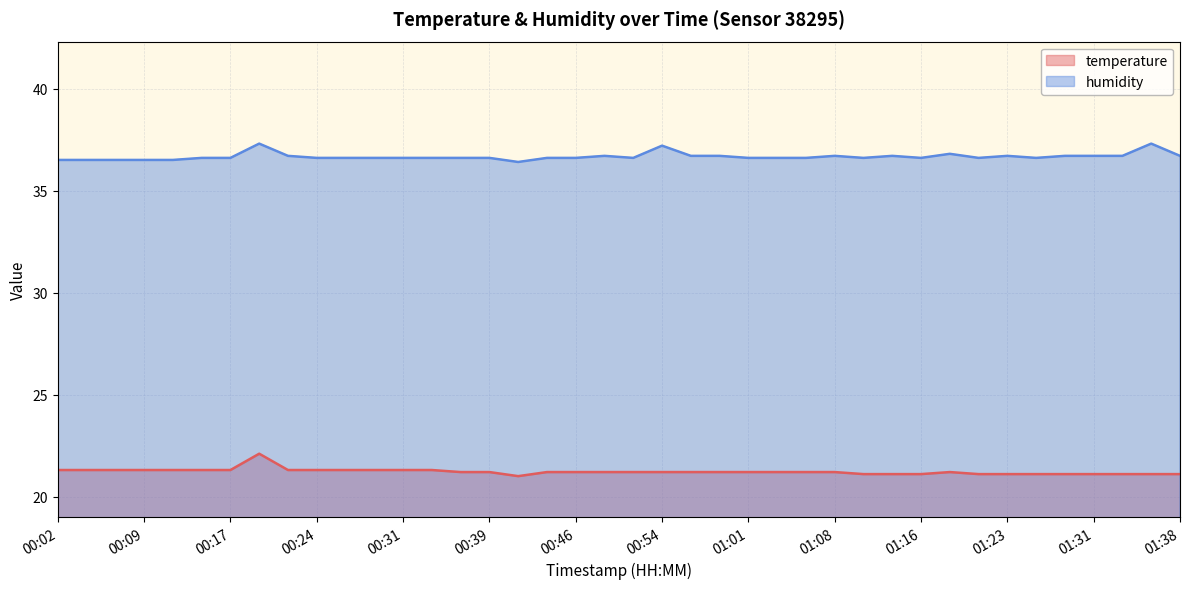

What is the greatest value displayed?

37.3